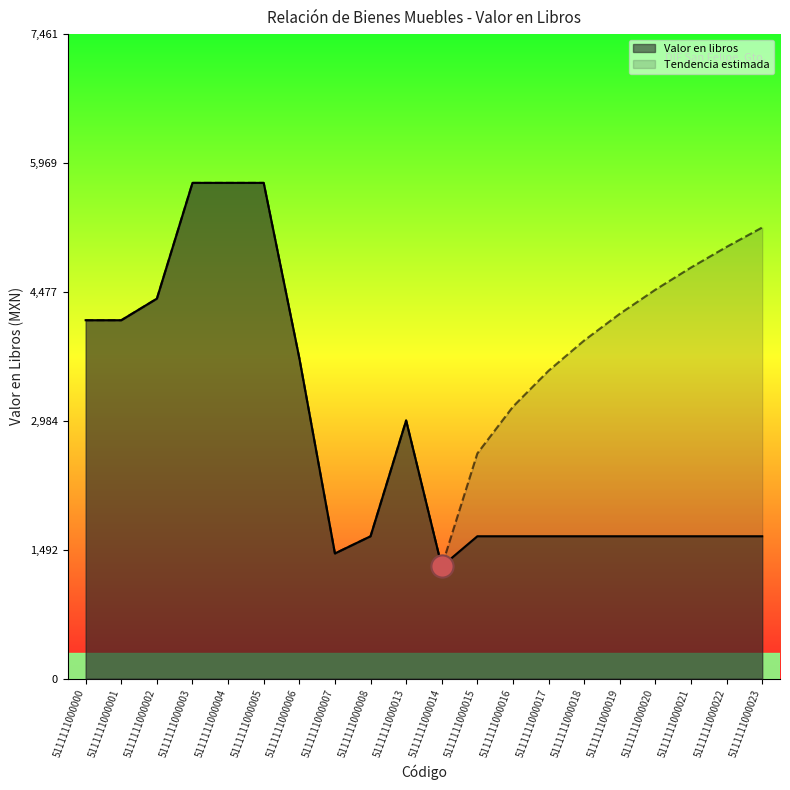

Which category has the lowest value across all series?

5111111000014